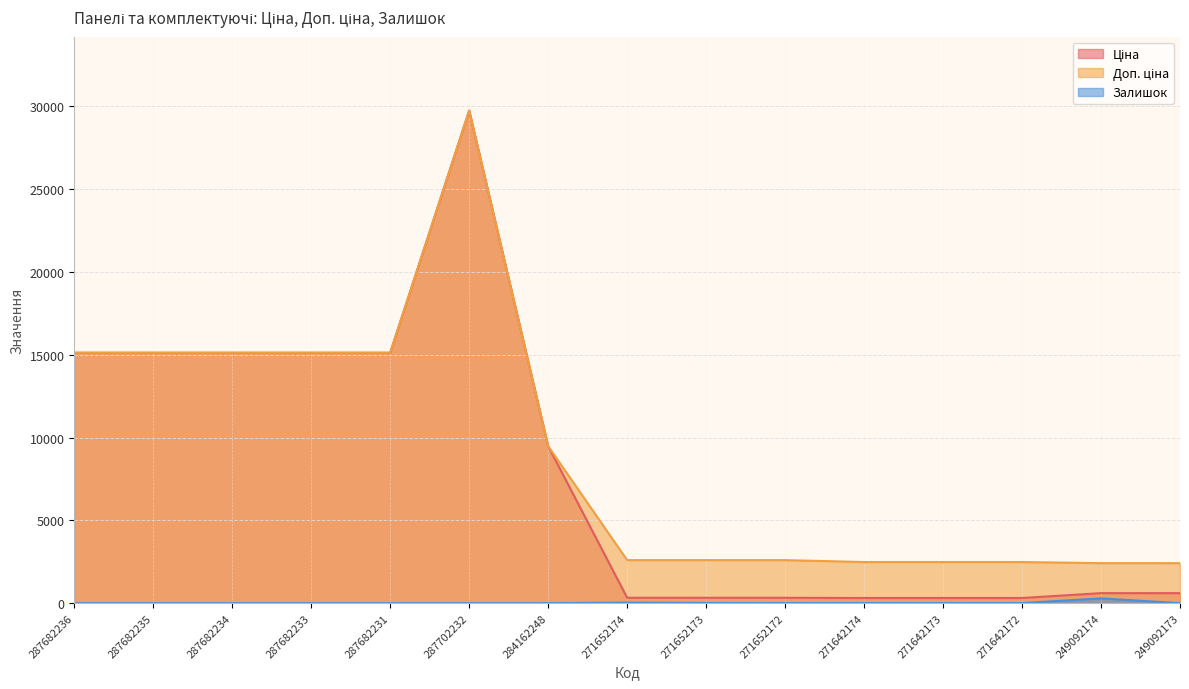

How many data points in Доп. ціна are above 2598?

10